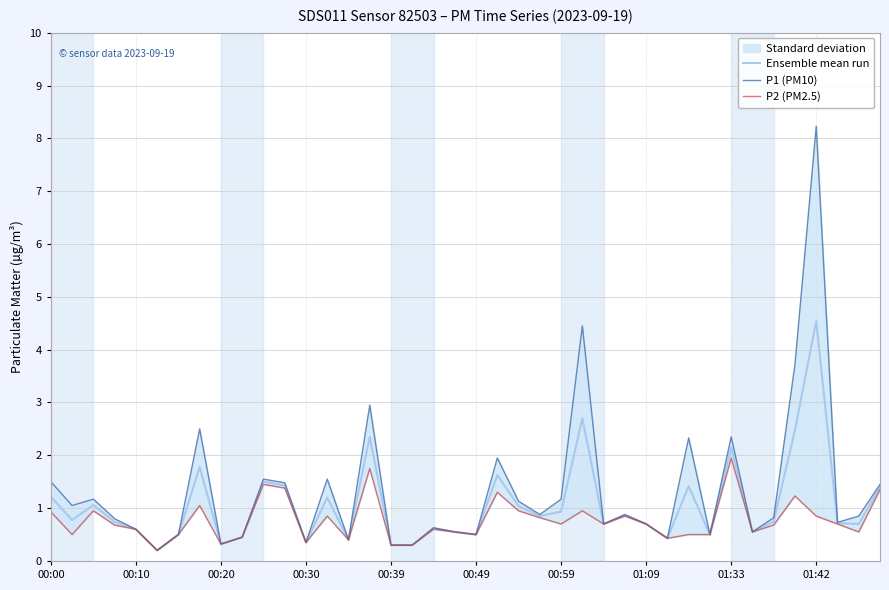

The value of Ensemble mean run at 00:20 is 0.3. True or false?

True